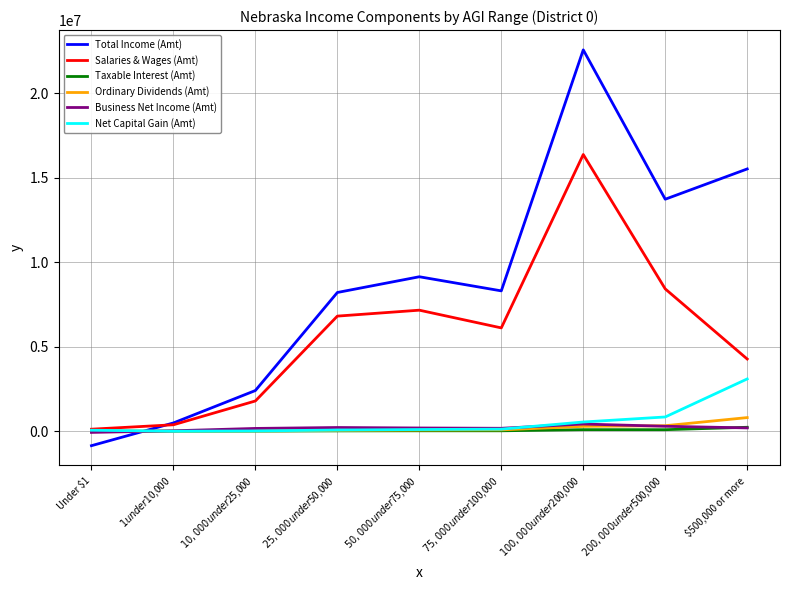

Which series changed the most between $25,000 under $50,000 and $200,000 under $500,000?

Total Income (Amt)